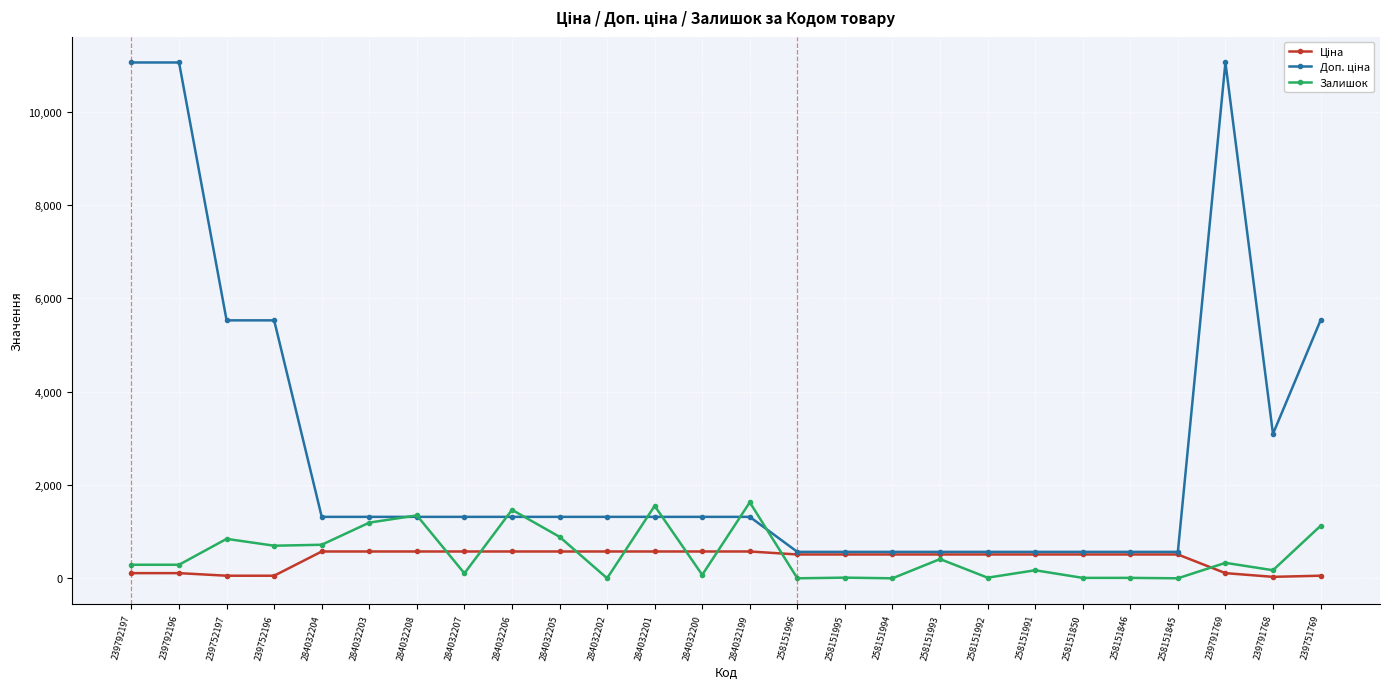

What is the greatest value displayed?

11055.0